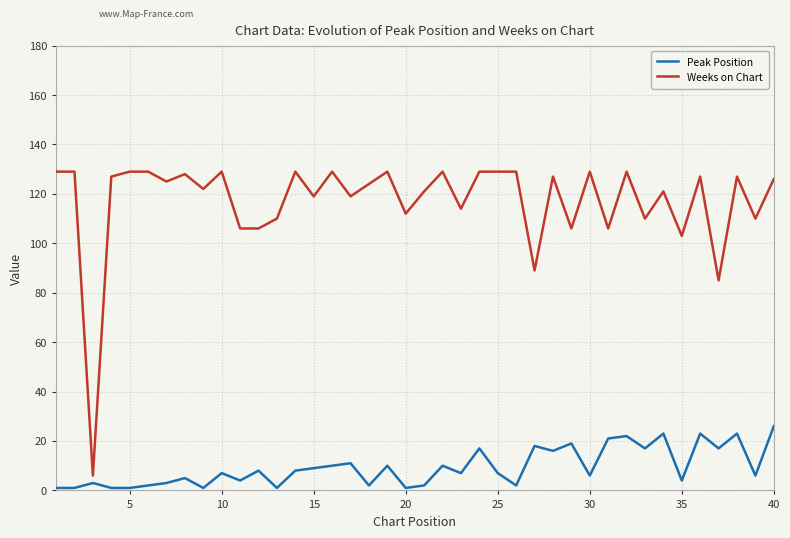

Which series has the largest total across all categories?

Weeks on Chart